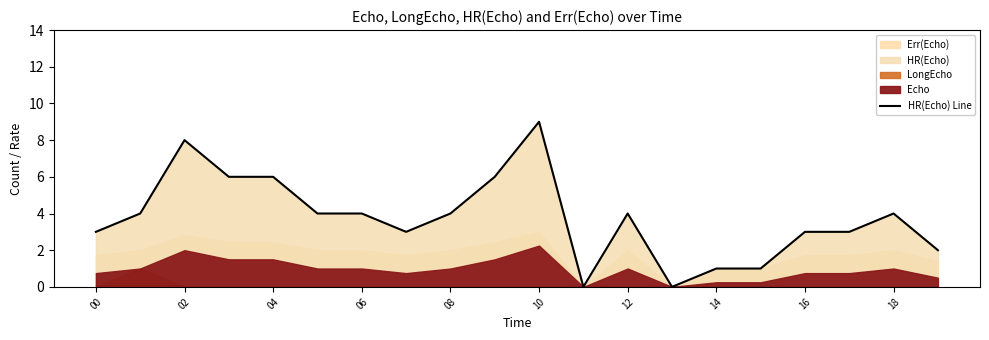

How many interior local peaks (higher than both neighbors) does the data have?

4